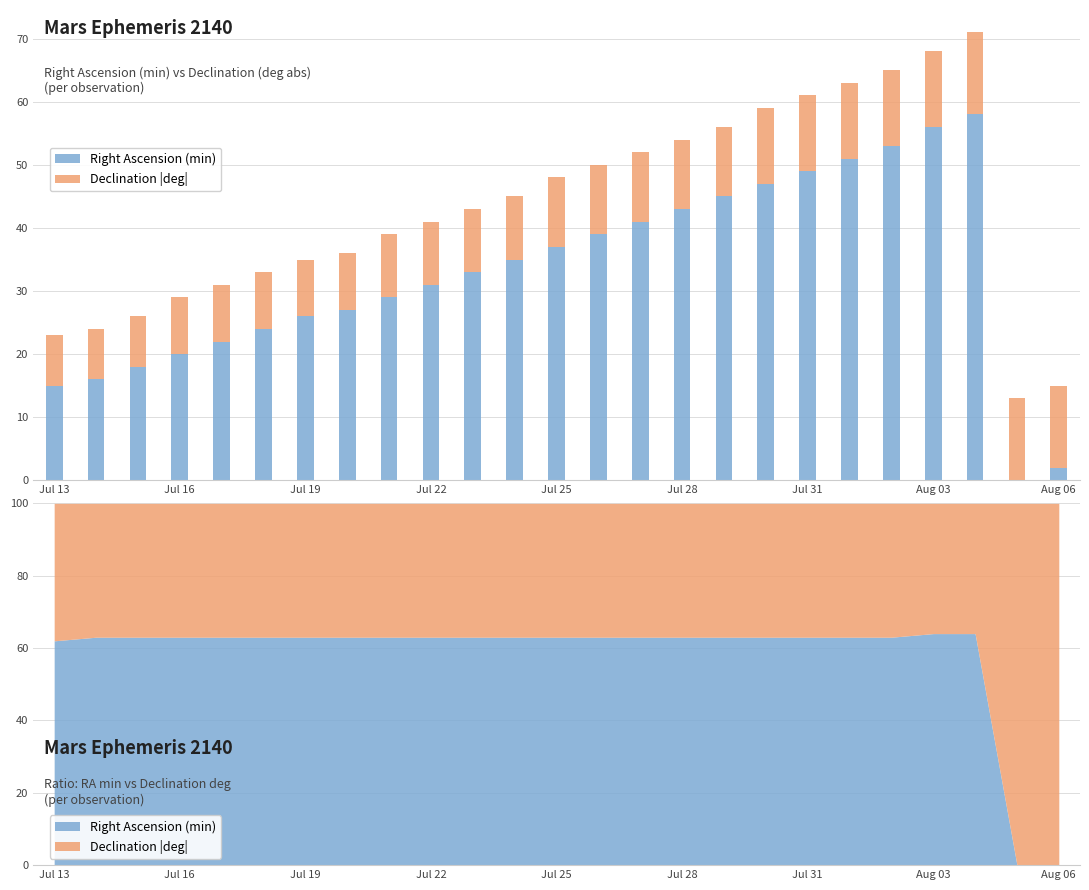

Rank the series at Aug 03 from lowest to highest value.

Declination |deg|, Right Ascension (min)